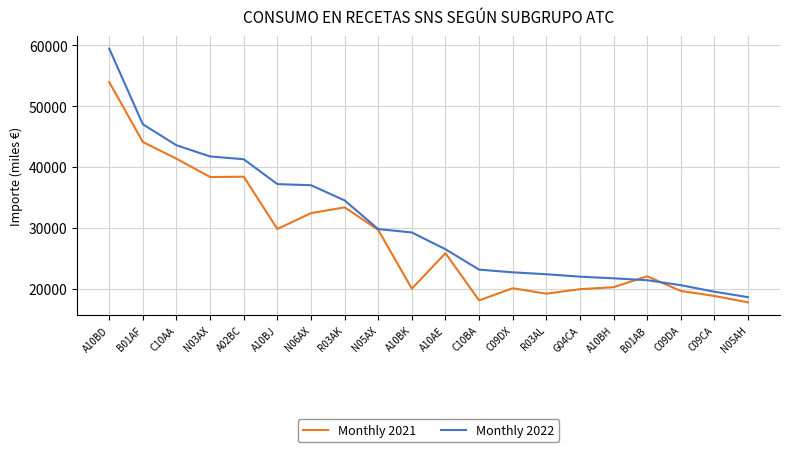

At which category is the sum across all series the highest?

A10BD